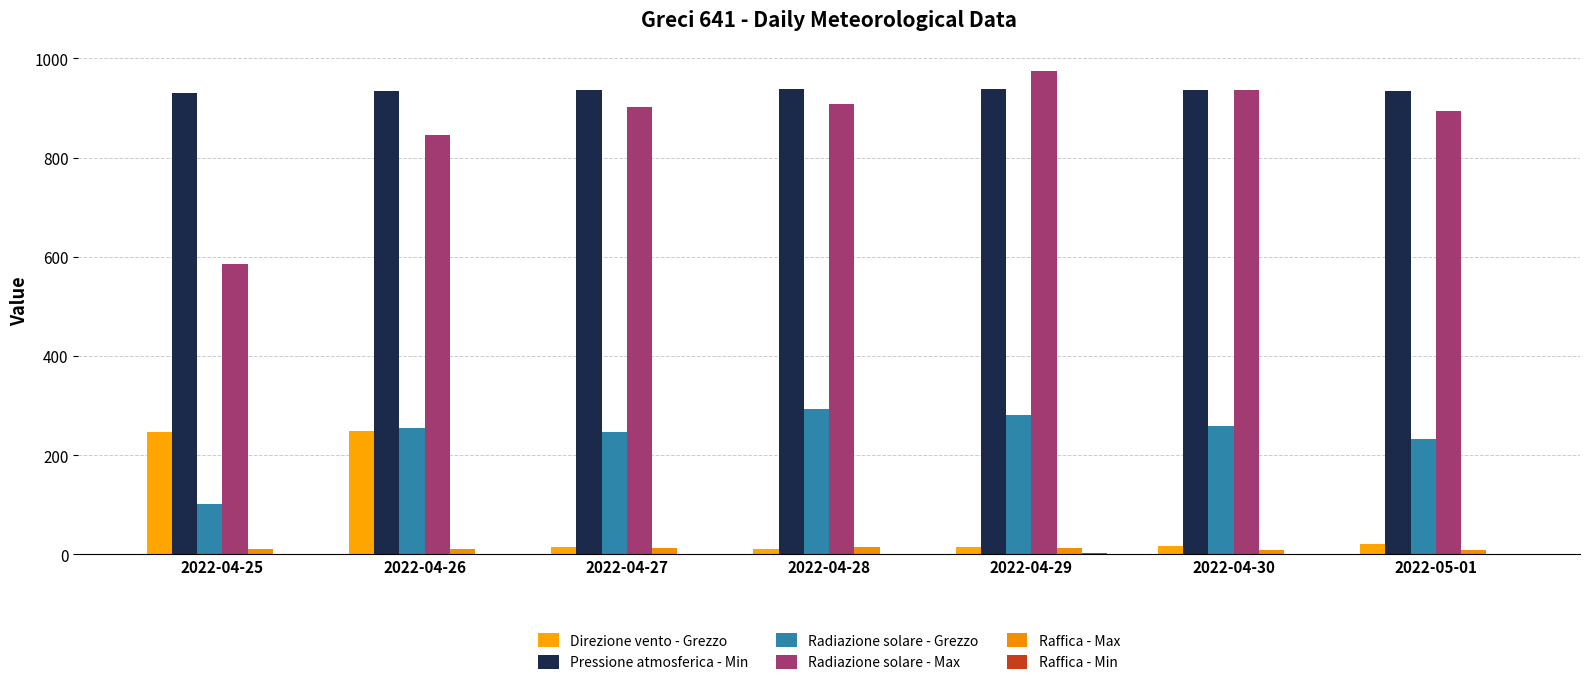

How many values in the Raffica - Max series exceed 11?

4